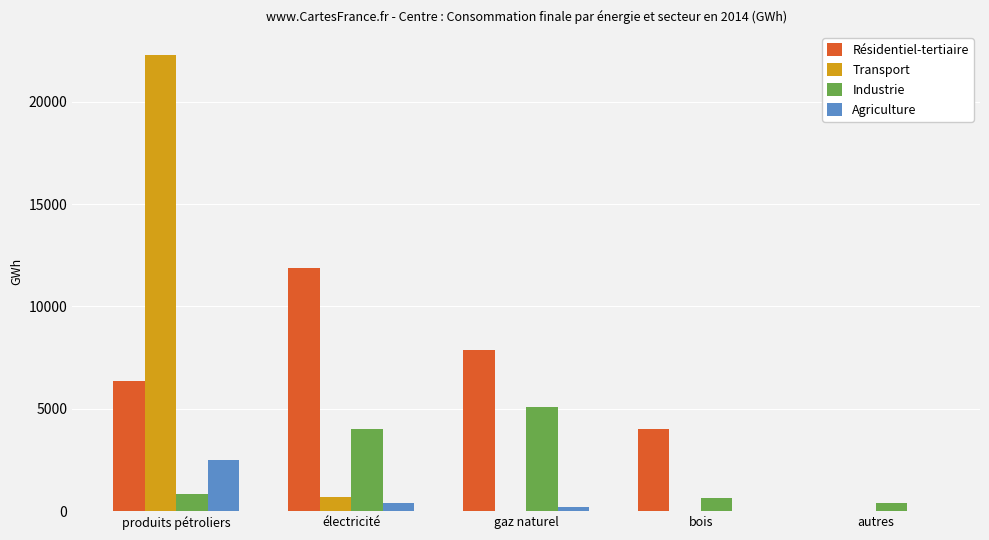

Are the bars horizontal?

No